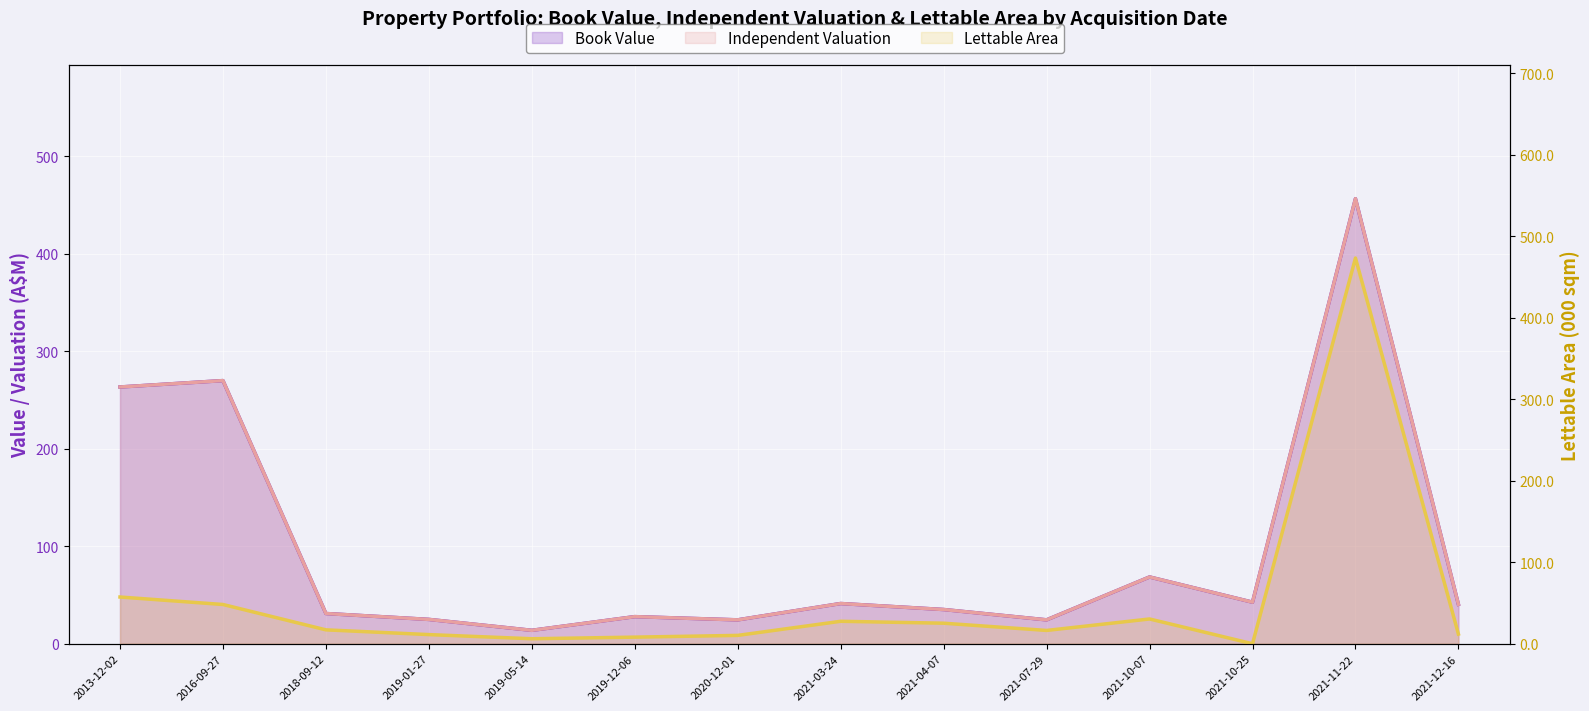

How many interior local peaks does the Lettable Area (line) series have?

3